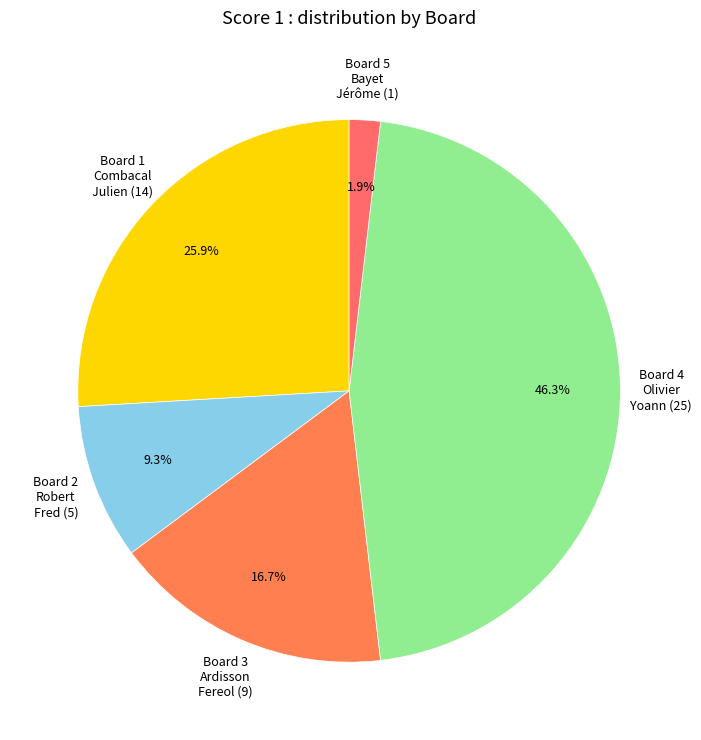

Which has a higher value, Board 3 Ardisson Fereol (9) or Board 4 Olivier Yoann (25)?

Board 4 Olivier Yoann (25)